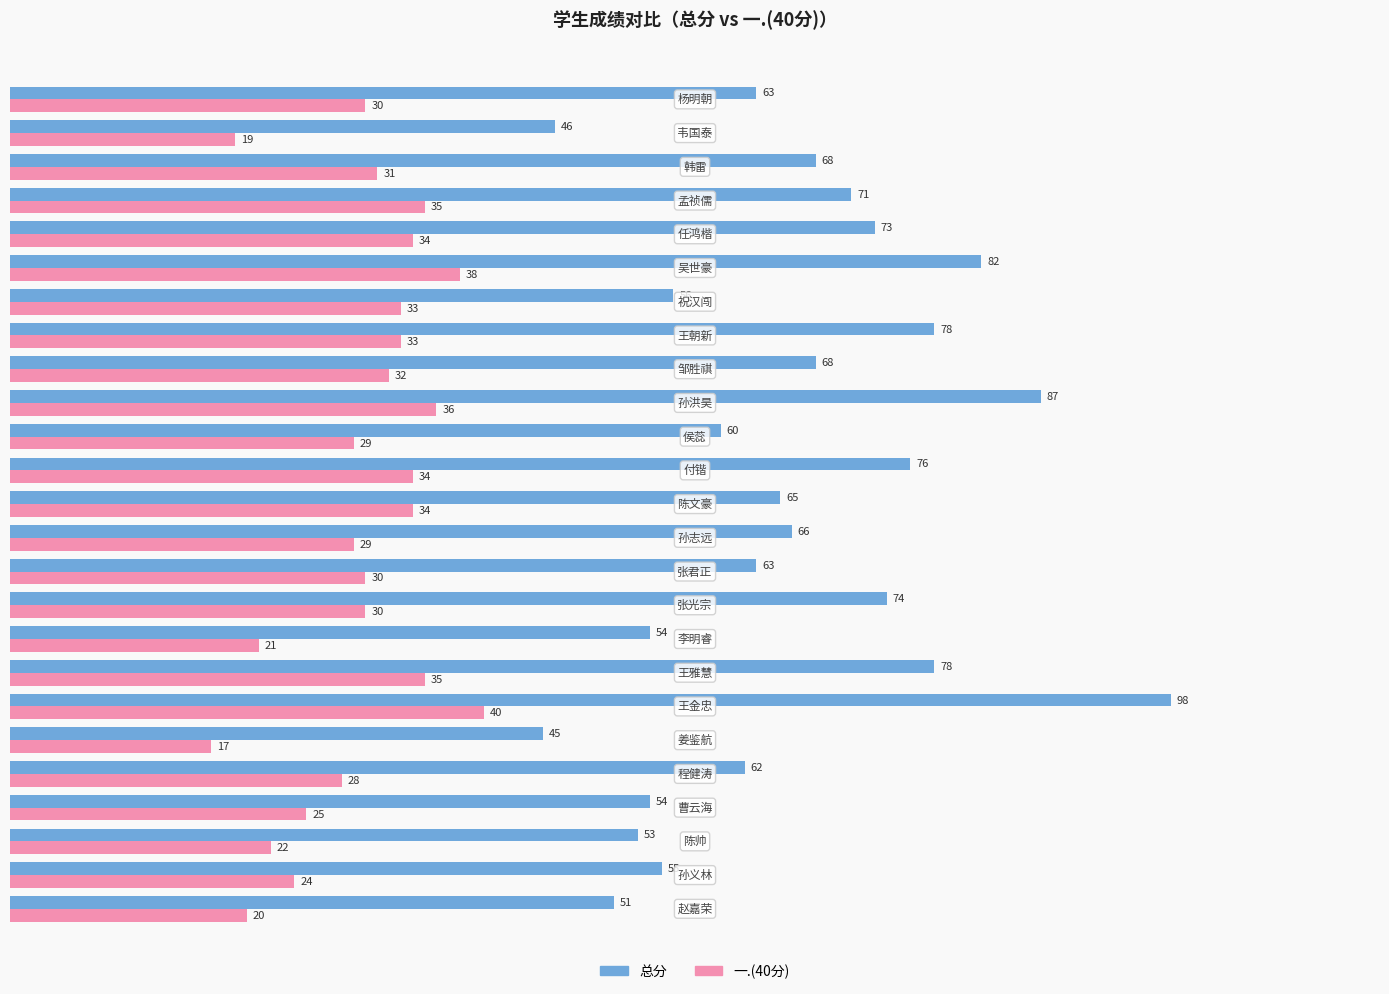

Which series has the largest range (max minus min)?

总分